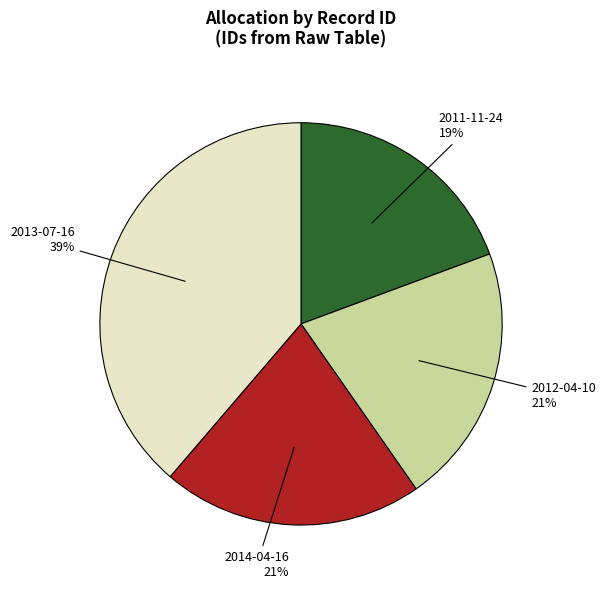

To the nearest percent, what is the average slice percentage?

25%